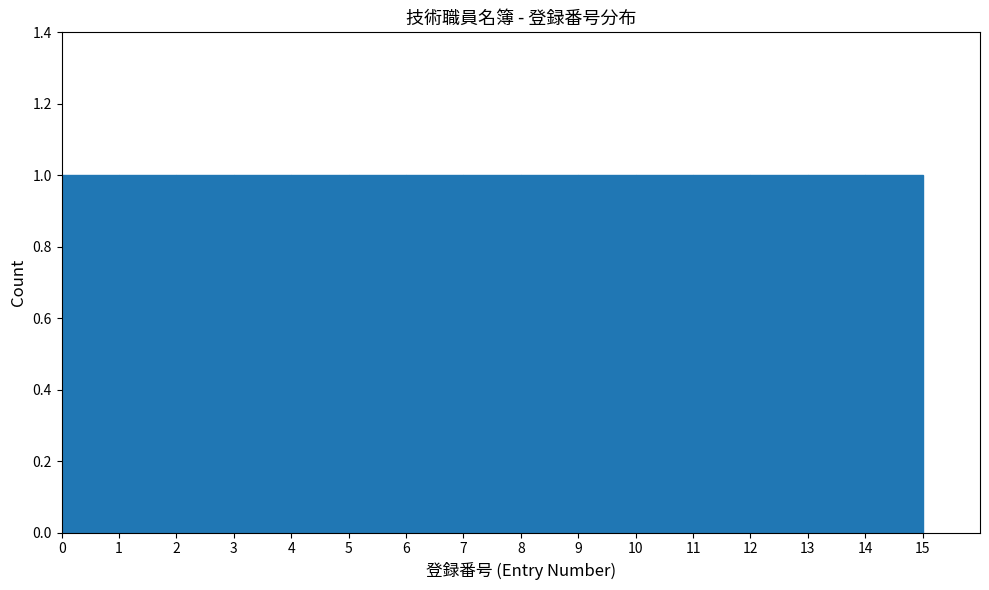

Reading left to right, transcribe this chart: for each bar, give the range it covers on the x-axis and its height. The values are not printed on the chart, so give them approximately, as read against the axis.

0 to 1: 1
1 to 2: 1
2 to 3: 1
3 to 4: 1
4 to 5: 1
5 to 6: 1
6 to 7: 1
7 to 8: 1
8 to 9: 1
9 to 10: 1
10 to 11: 1
11 to 12: 1
12 to 13: 1
13 to 14: 1
14 to 15: 1